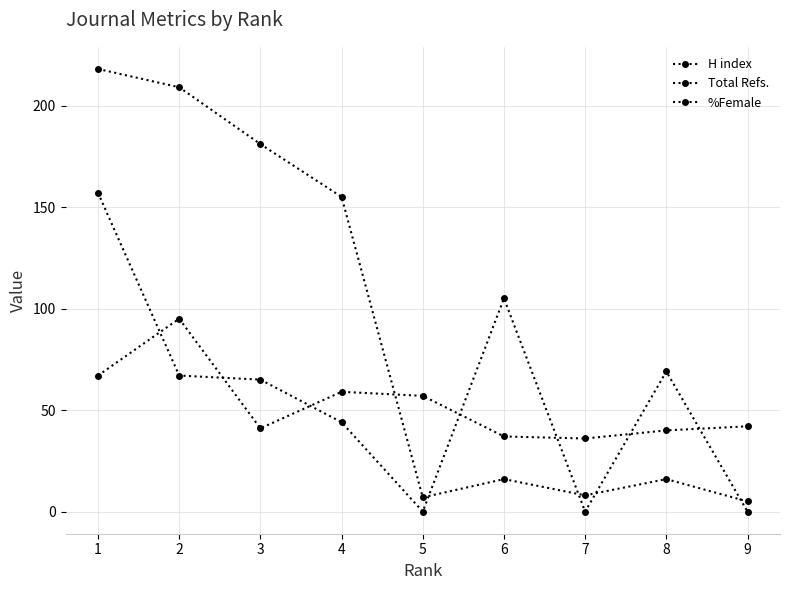

Rank the series by their maximum value, from lowest to highest.

%Female, Total Refs., H index